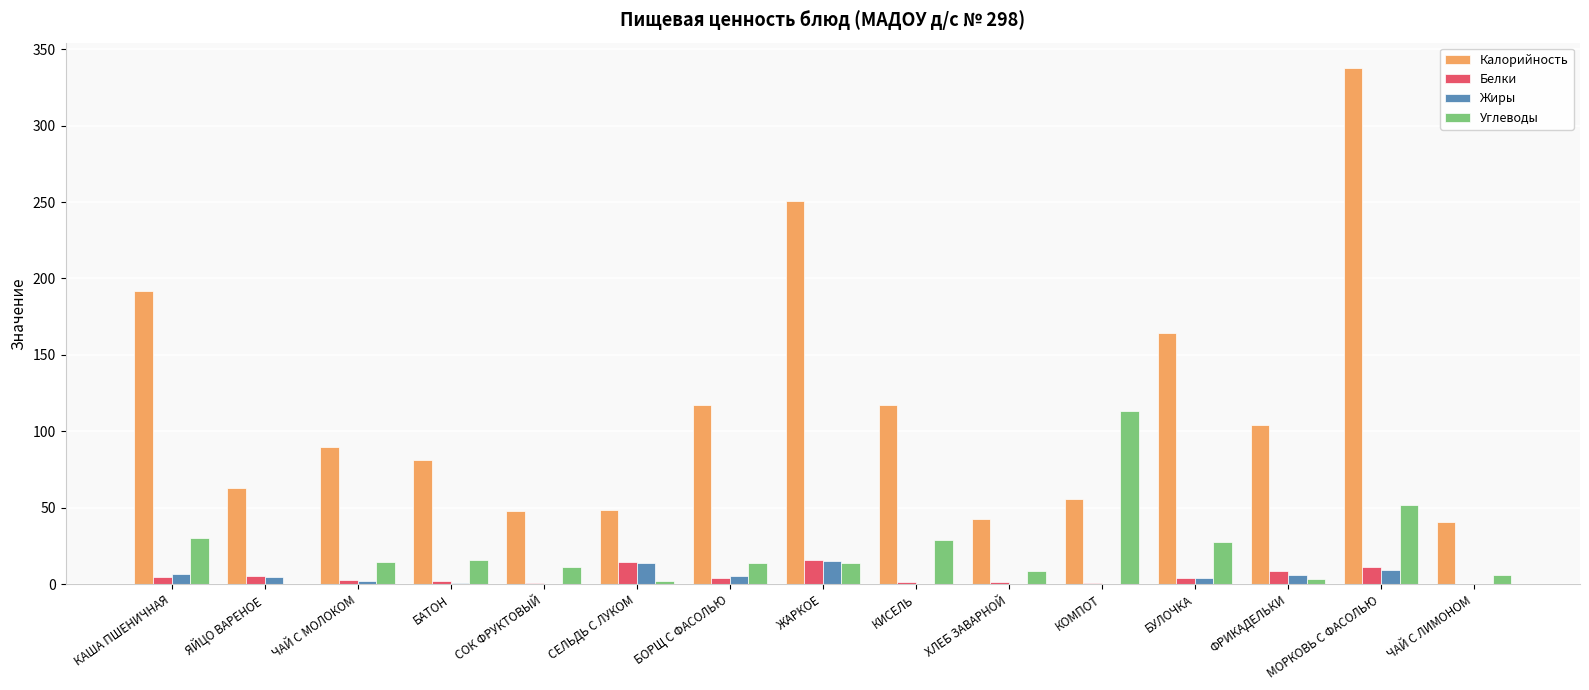

Are the bars horizontal?

No